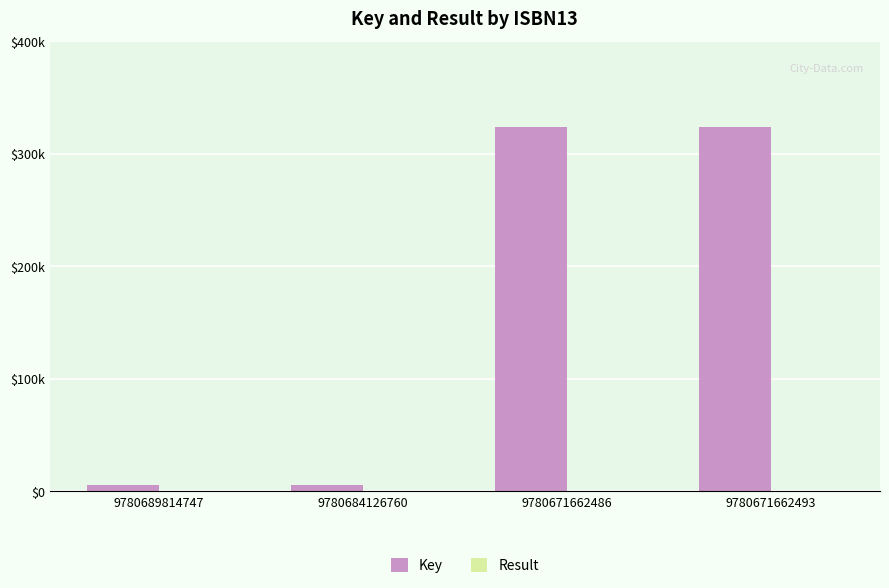

Which series changed the most between 9780671662486 and 9780671662493?

Key